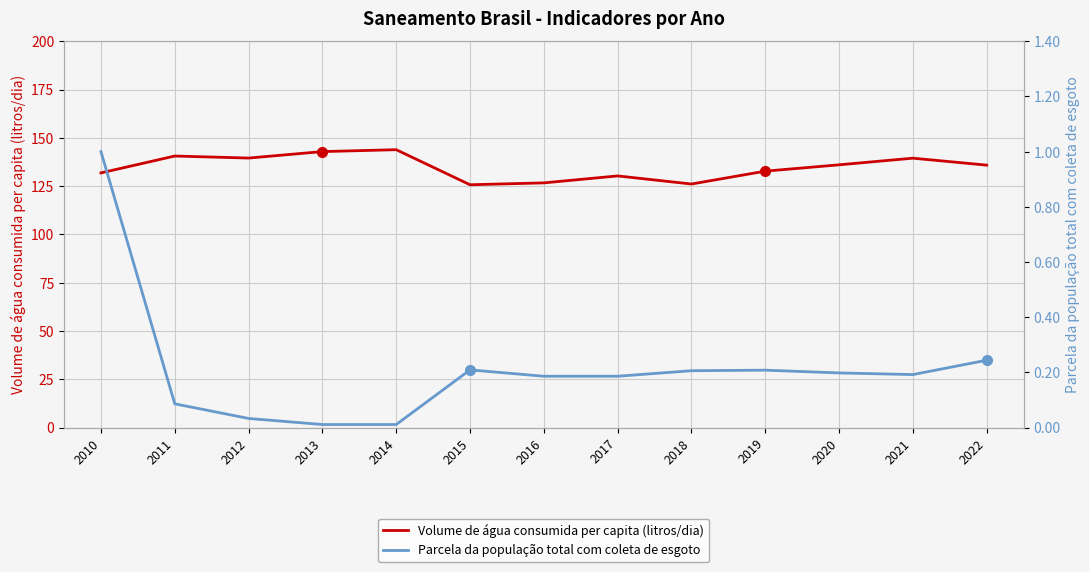

True or false: Volume de água consumida per capita (litros/dia) has more than 2 interior local peaks.

True